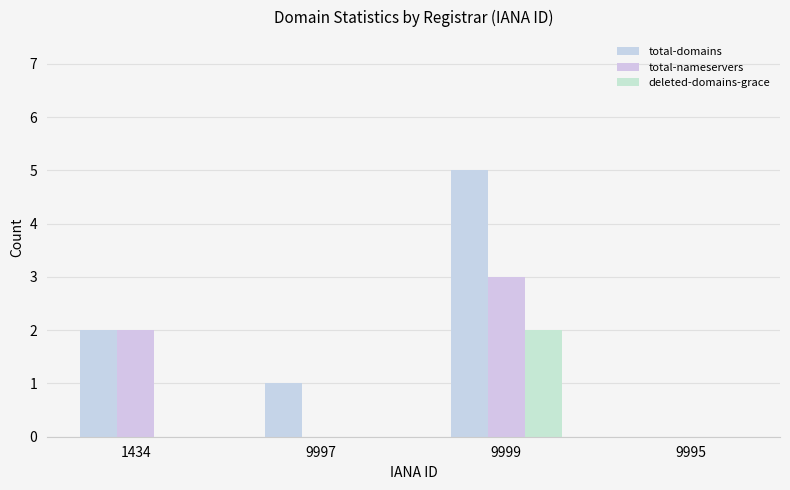

What is the label of the 4th bar from the left?

9995